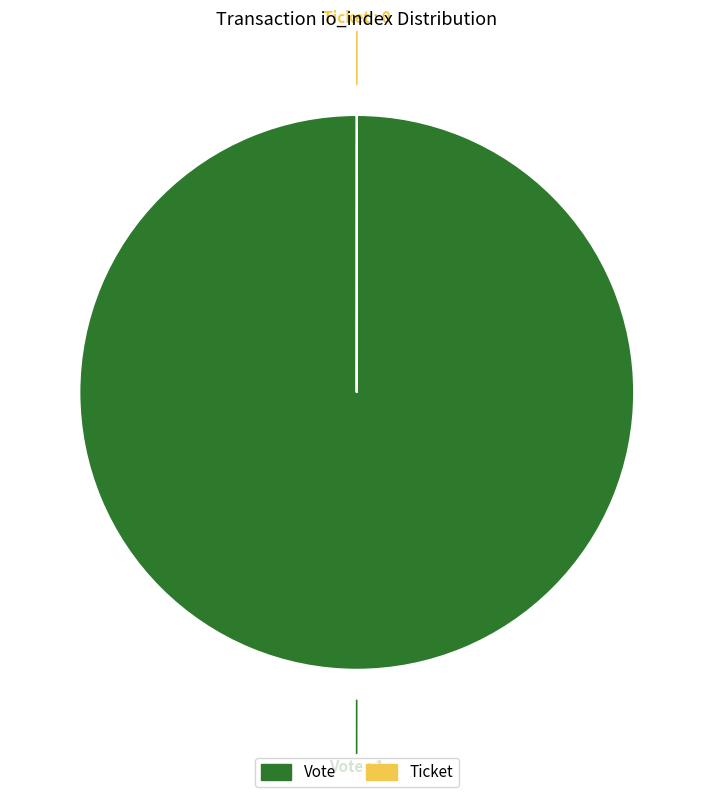

Is there any slice that represents more than half of the pie?

Yes